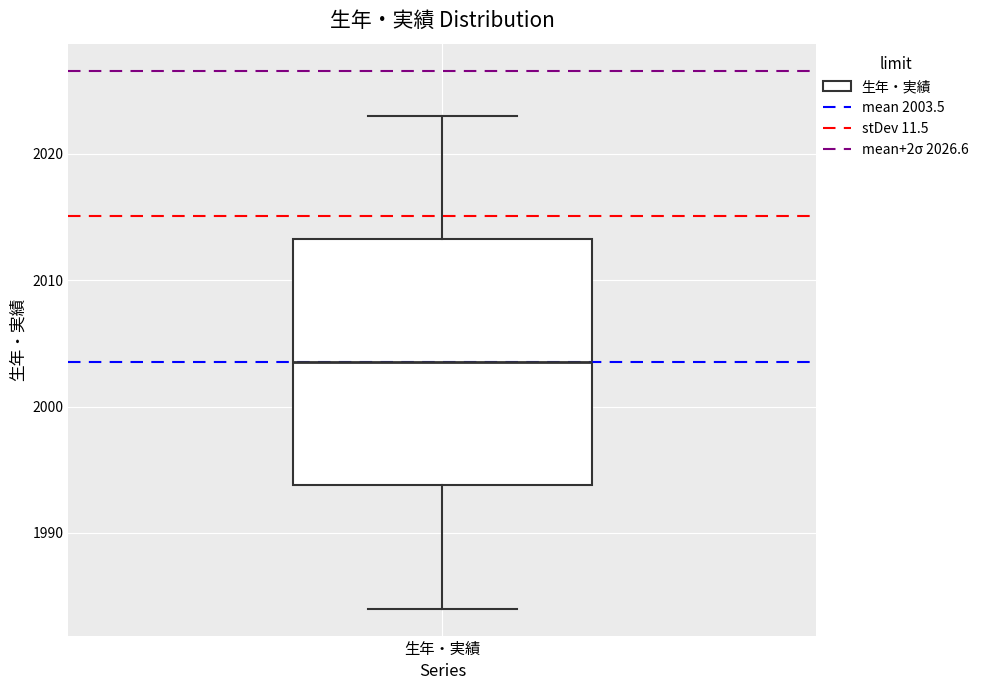

Where is the upper edge of the box for 生年・実績 on the y-axis? The values are not printed on the chart, so give them approximately, as read against the axis.

2013